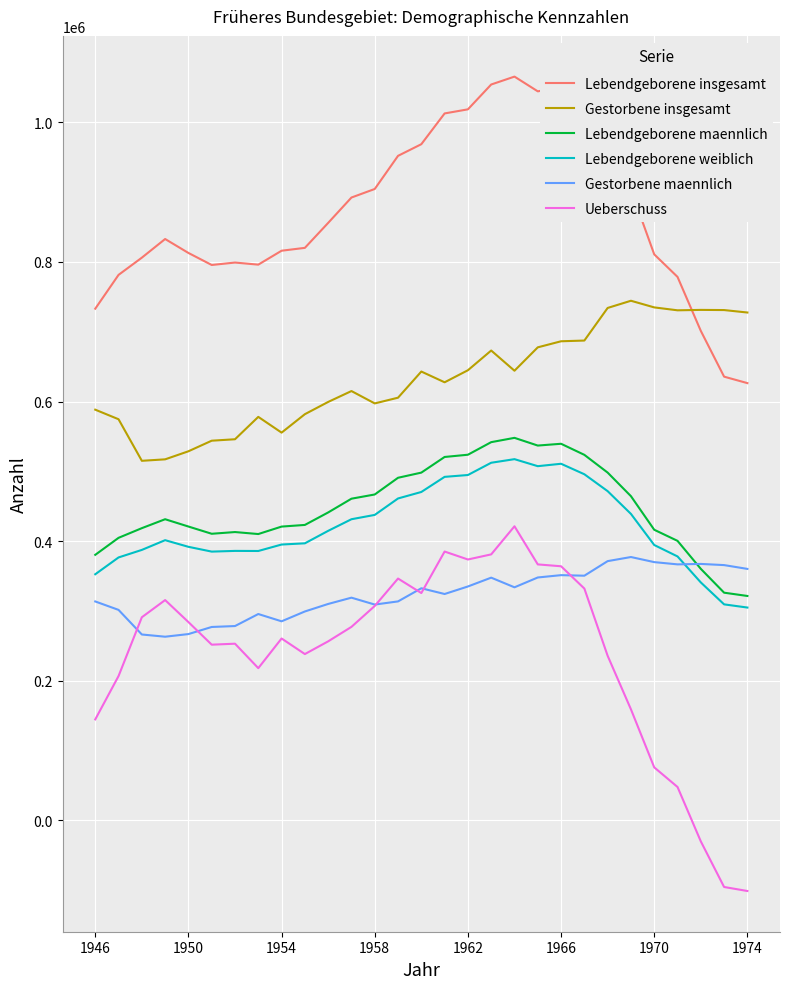

Which series has the largest total across all categories?

Lebendgeborene insgesamt